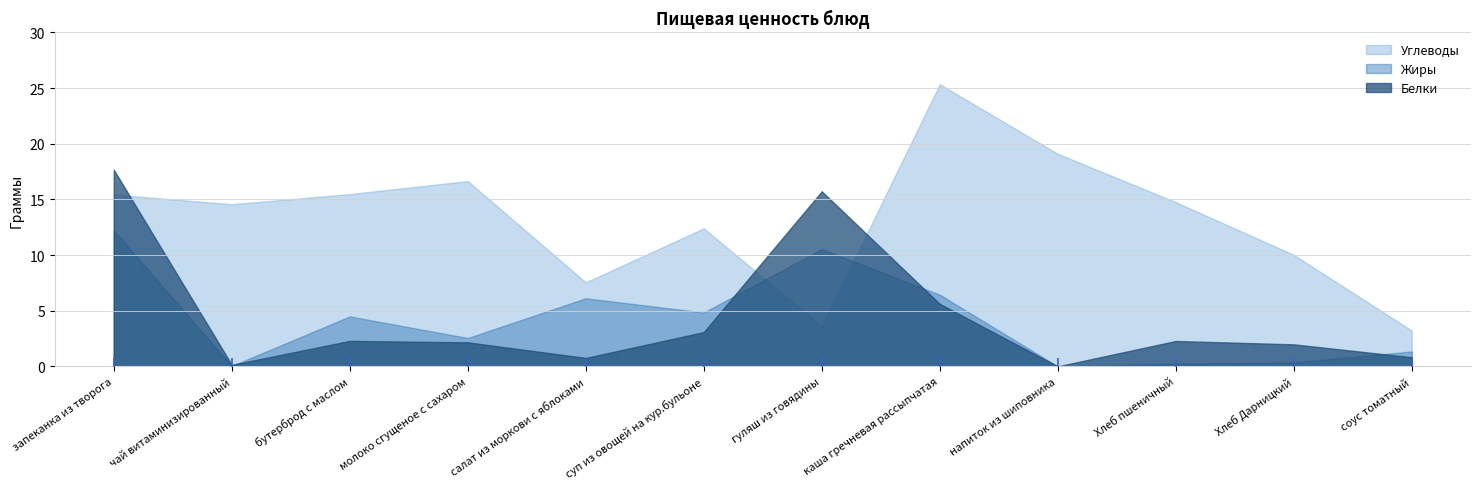

Which series reaches the minimum Y coordinate?

Белки